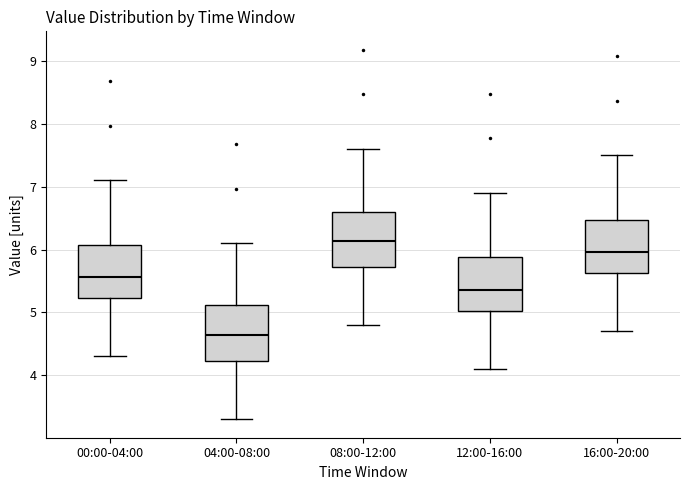

Which box has the highest median line?

08:00-12:00